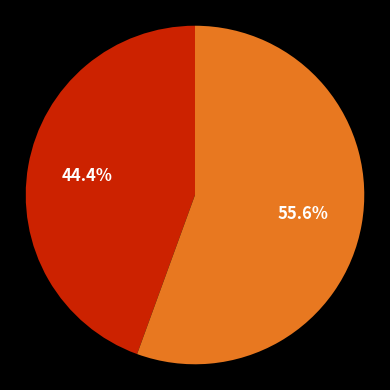

Is there any slice that represents more than half of the pie?

Yes